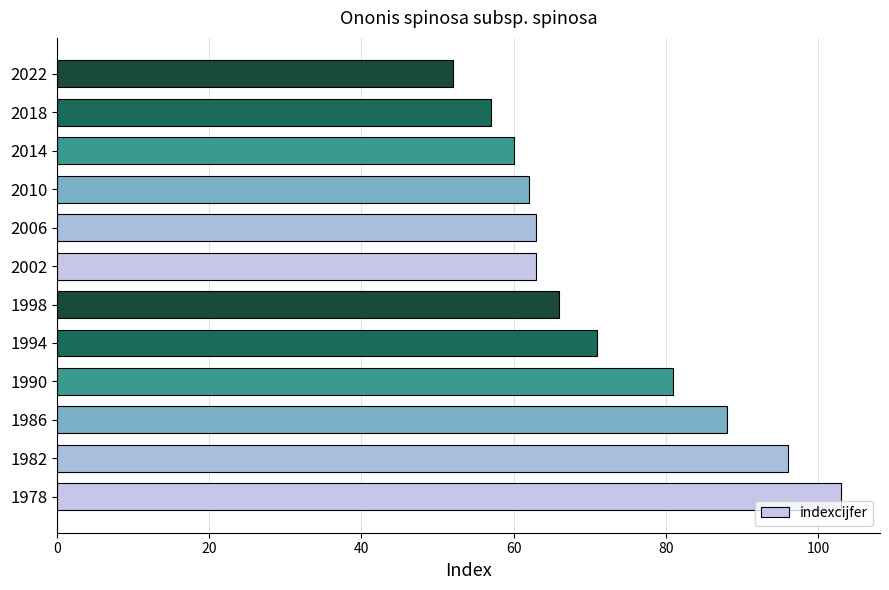

What is the maximum value shown in the chart?

103